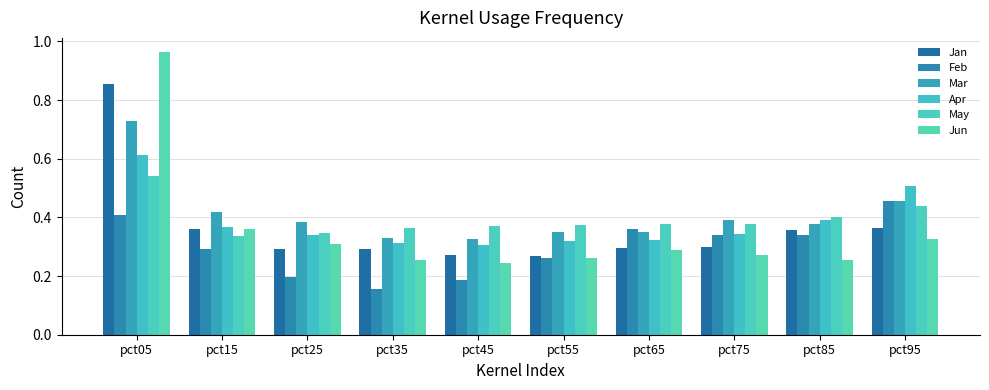

The Feb series shows 0.2 at pct35. True or false?

True